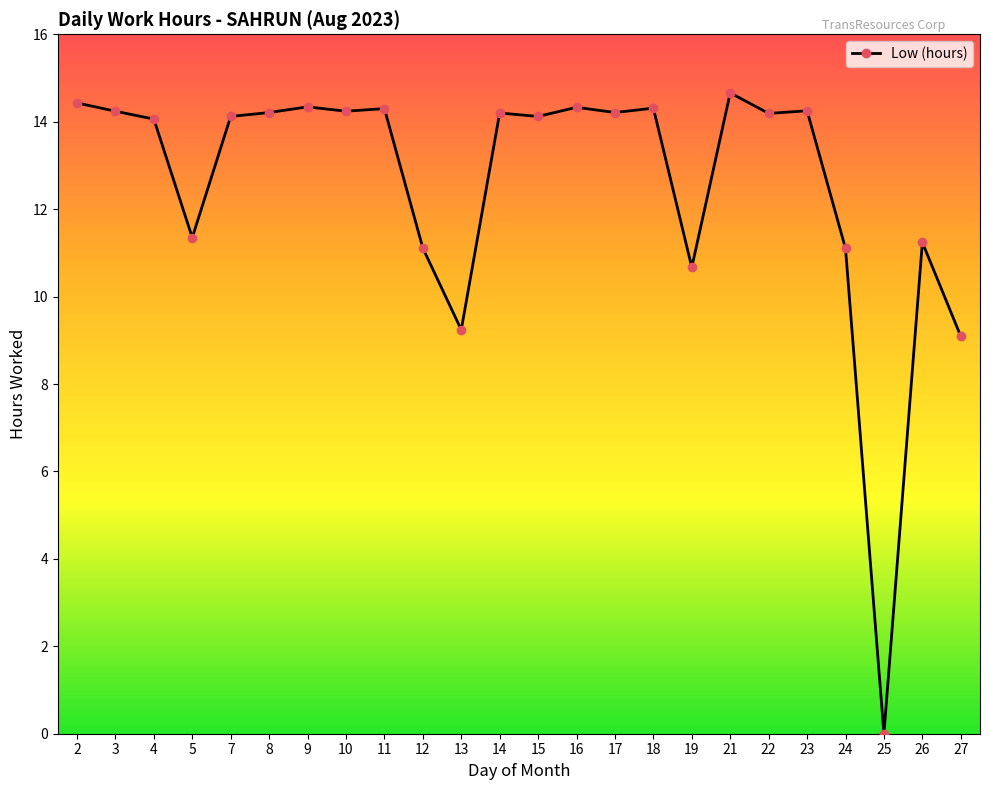

What value does the data have at 24?

11.1